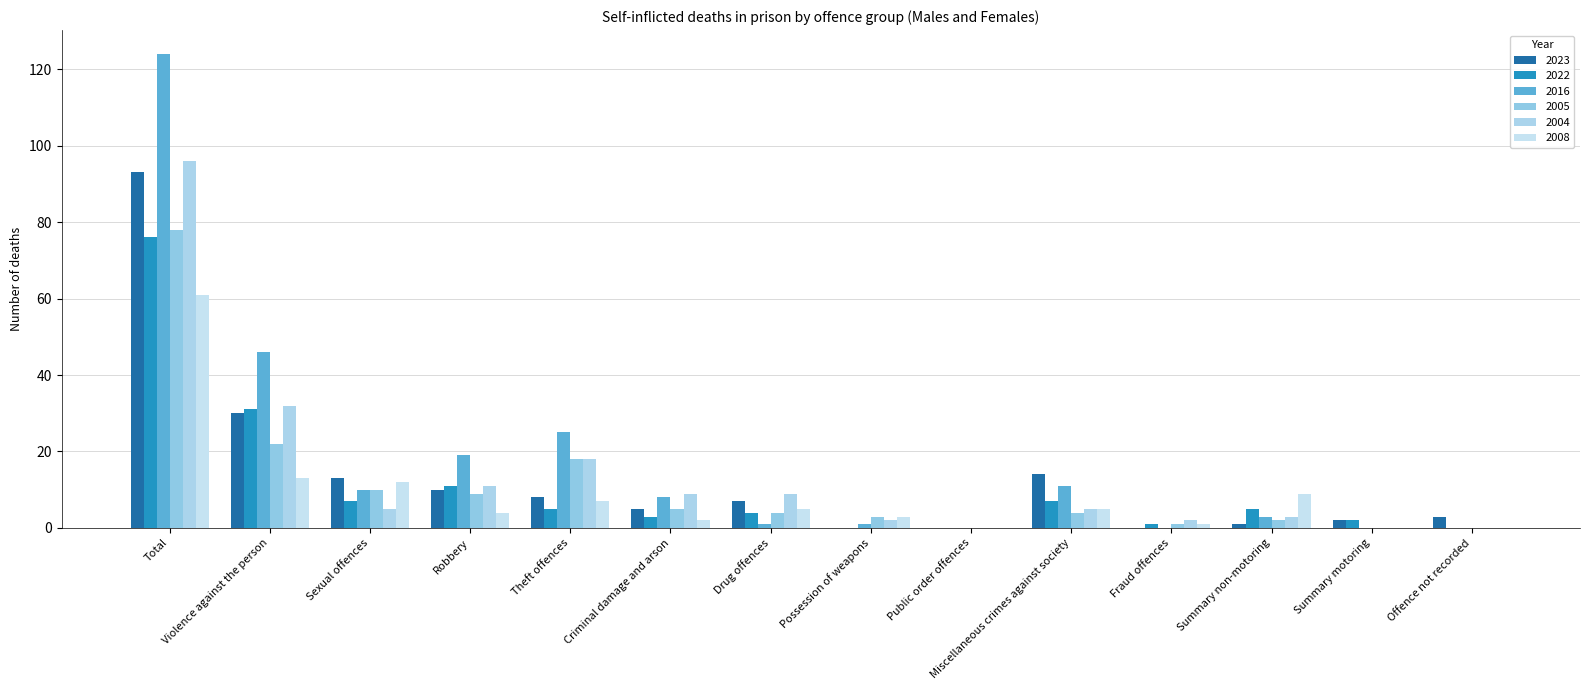

Rank the series by their maximum value, from highest to lowest.

2016, 2004, 2023, 2005, 2022, 2008